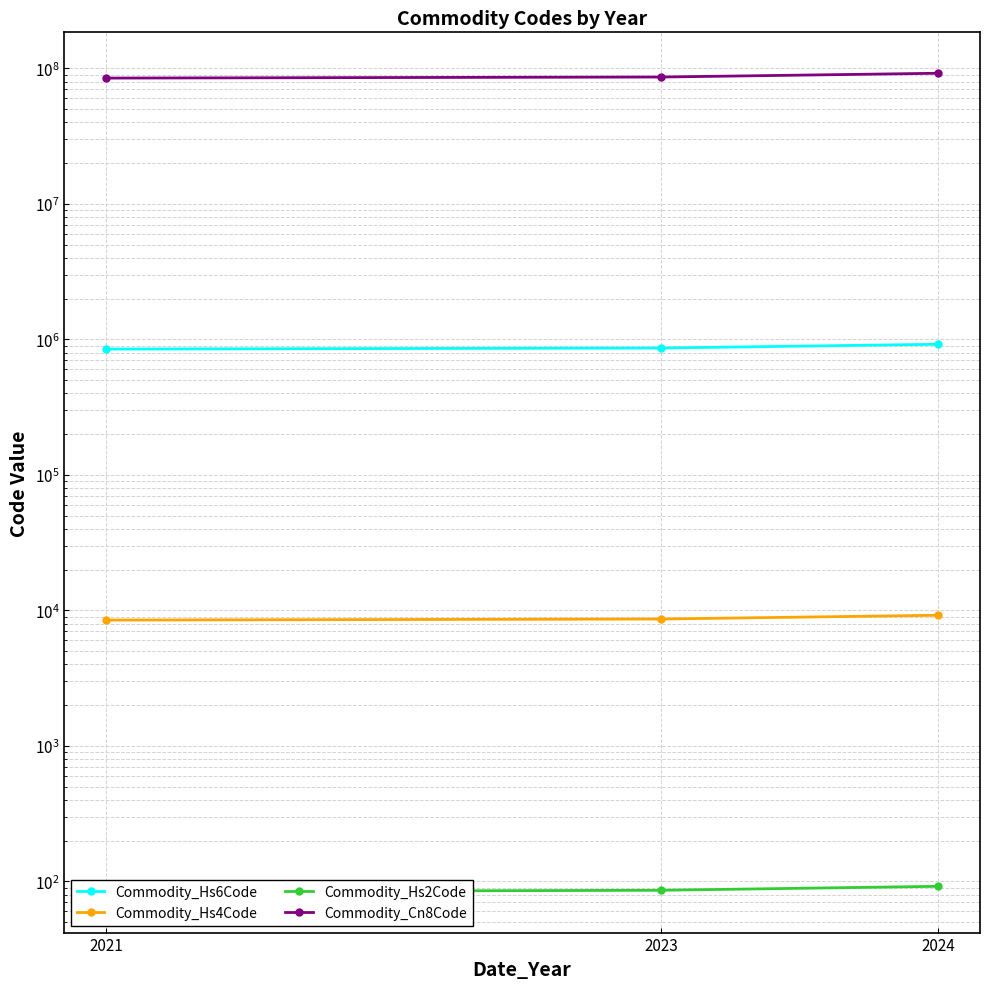

Between 2023 and 2021, which is larger?

2023